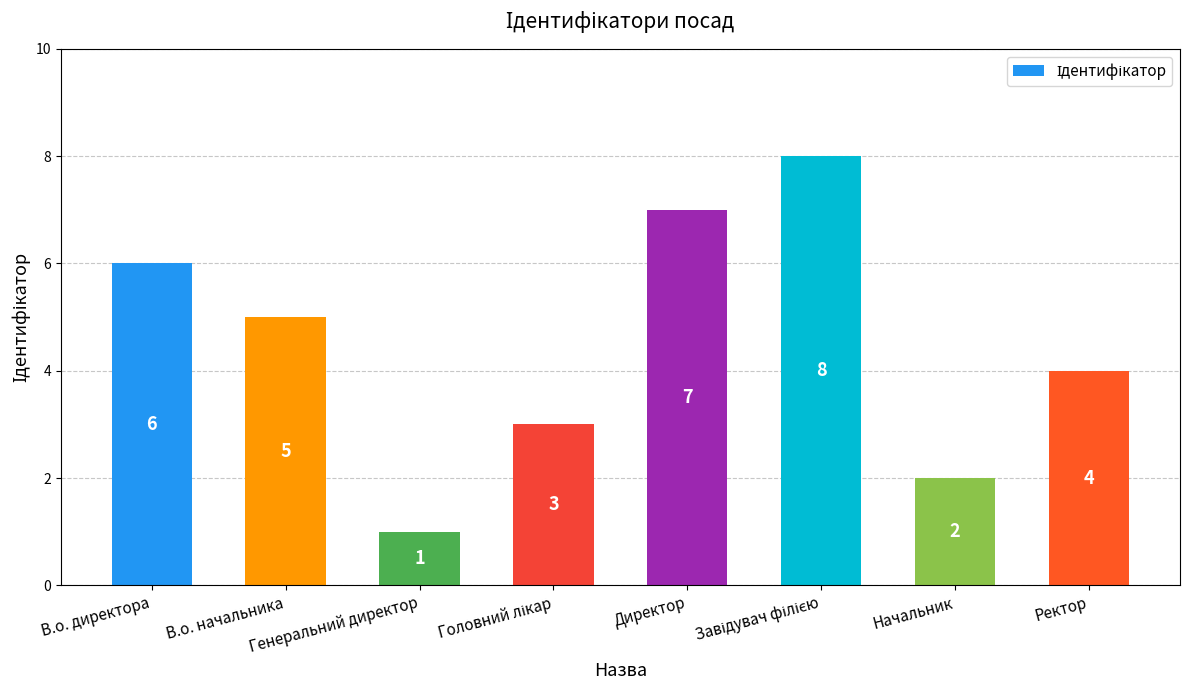

What is the sum of all values?

36